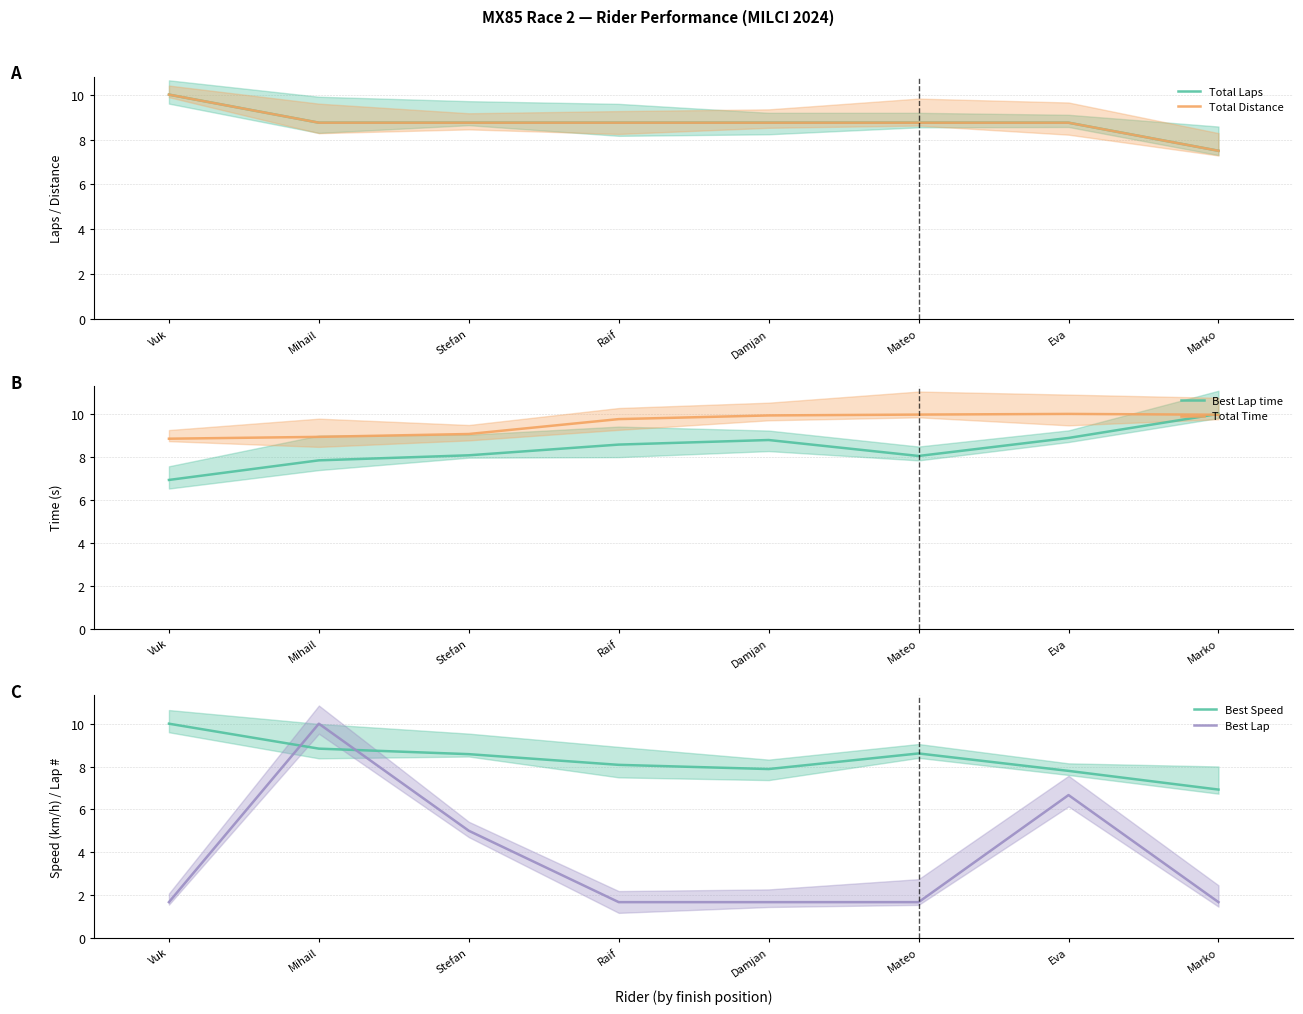

What is the lowest value of the Total Time series?

8.8